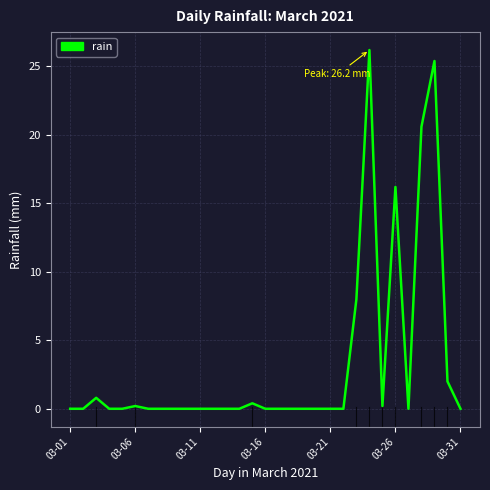

What is the maximum value shown in the chart?

26.2